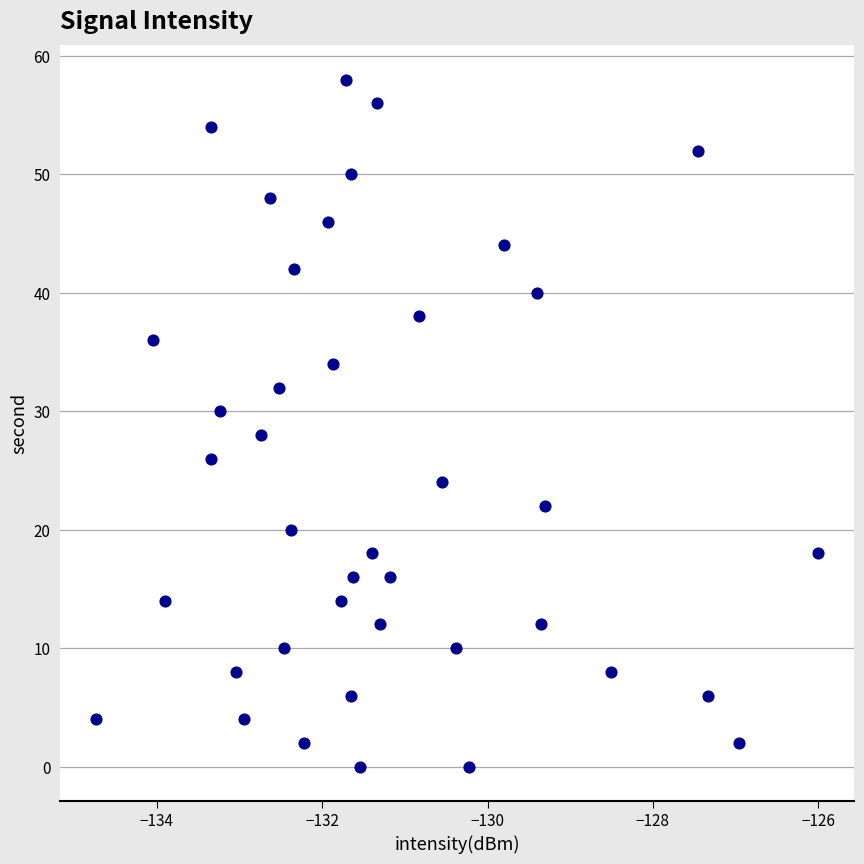

What is the range of Y values (max minus min)?

58